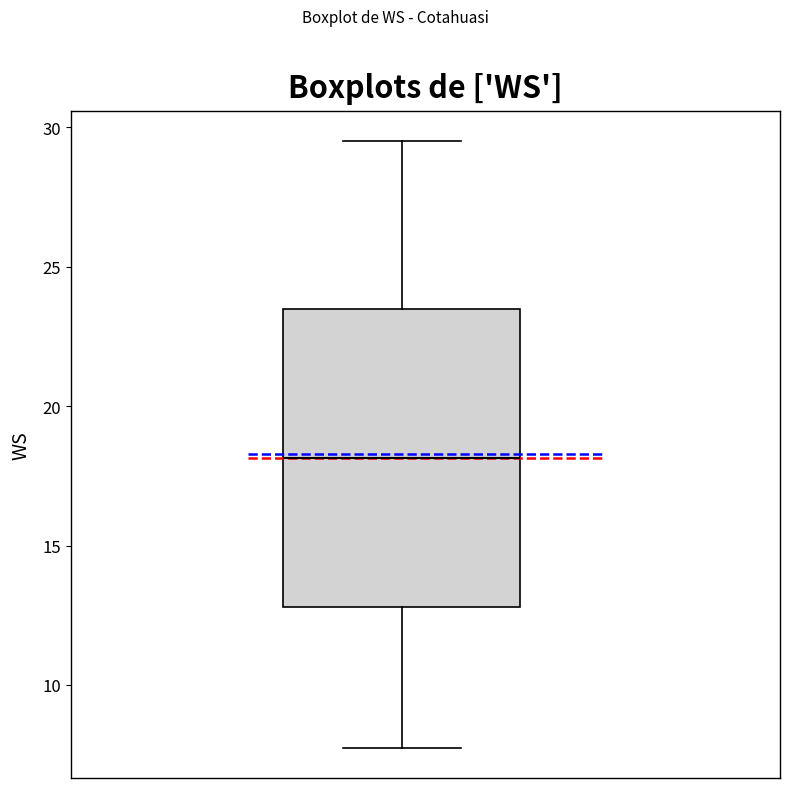

Transcribe this box plot: give where the median line is, the range the box spans, and where the two whiskers end, as read against the y-axis. The values are not printed on the chart, so give them approximately, as read against the axis.

median 18.0, box 13.0 to 23.5, whiskers 8.0 to 29.5